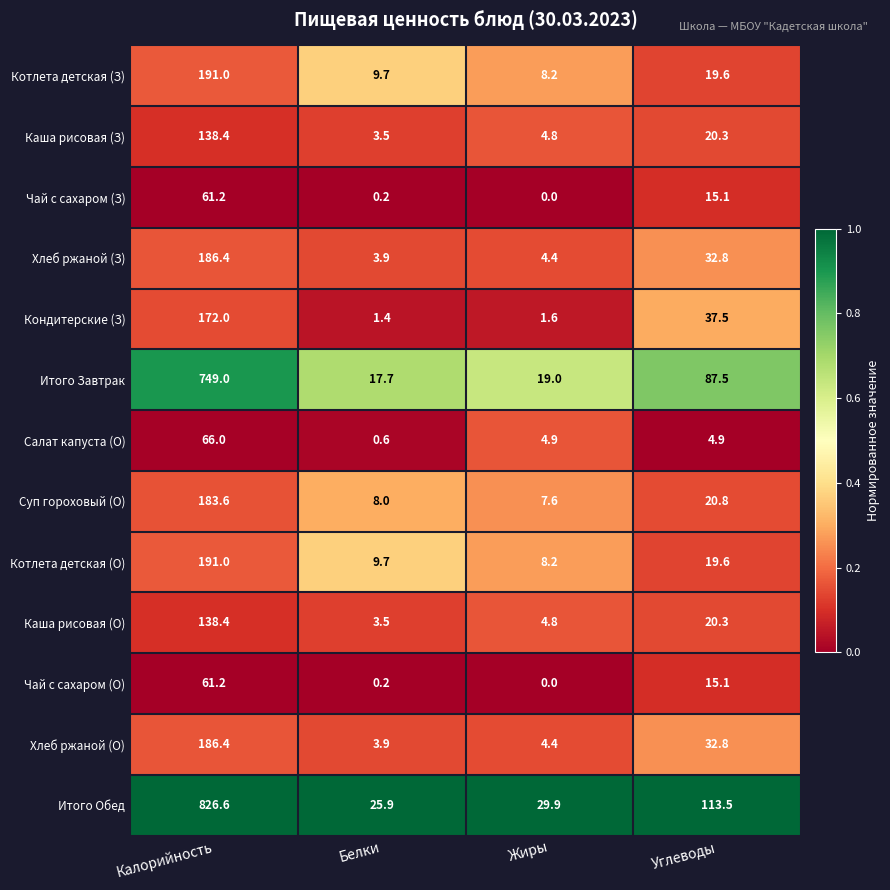

At which label is Котлета детская (З) closest to 99?

Углеводы